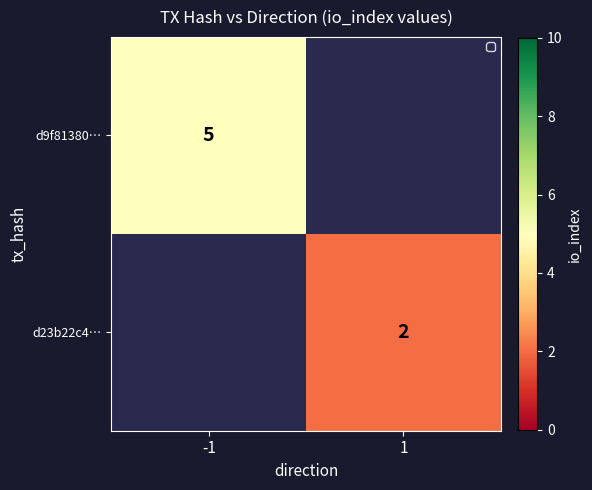

The value of d23b22c4… at 1 is 4. True or false?

False